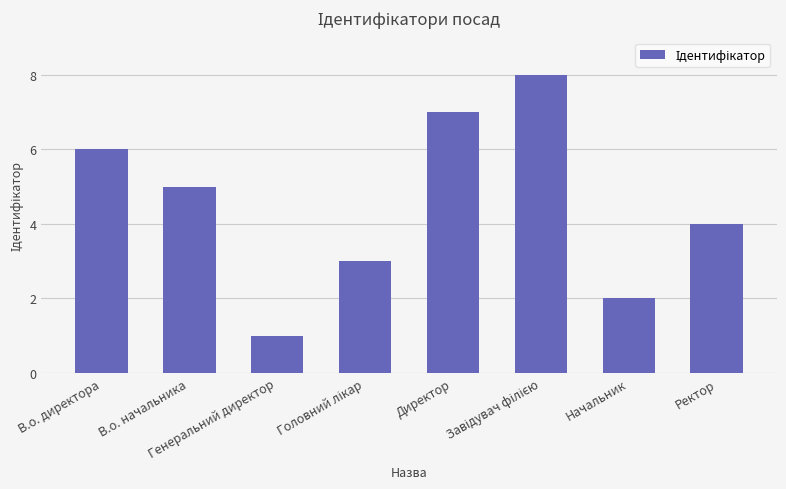

Count the number of data series in this chart.

1